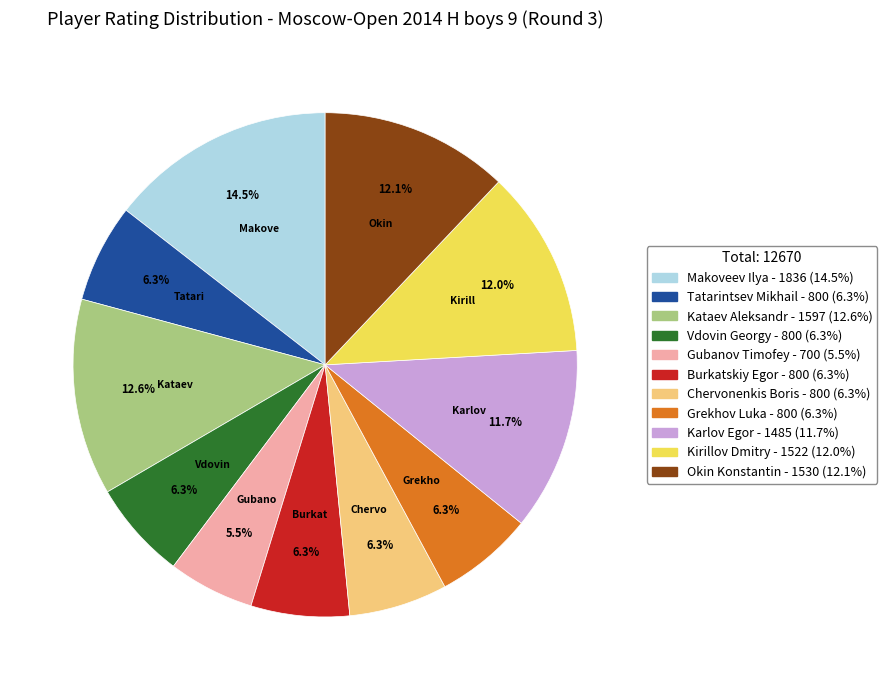

Count the number of slices in the pie.

11